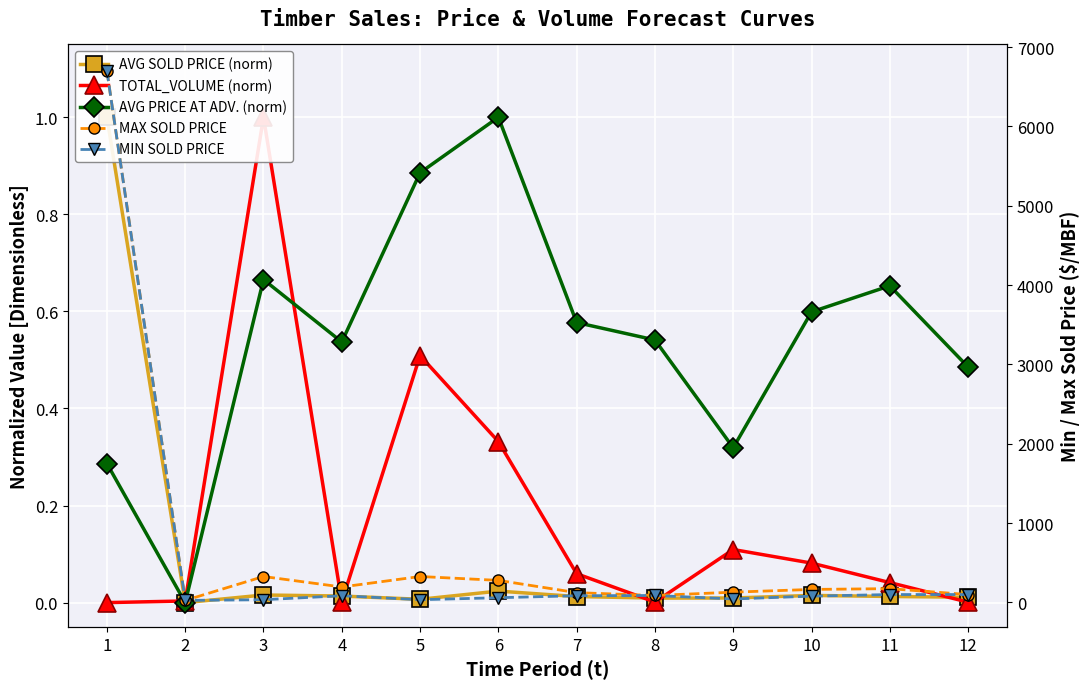

True or false: TOTAL_VOLUME (norm) has a value of 0.0 at 2.

False